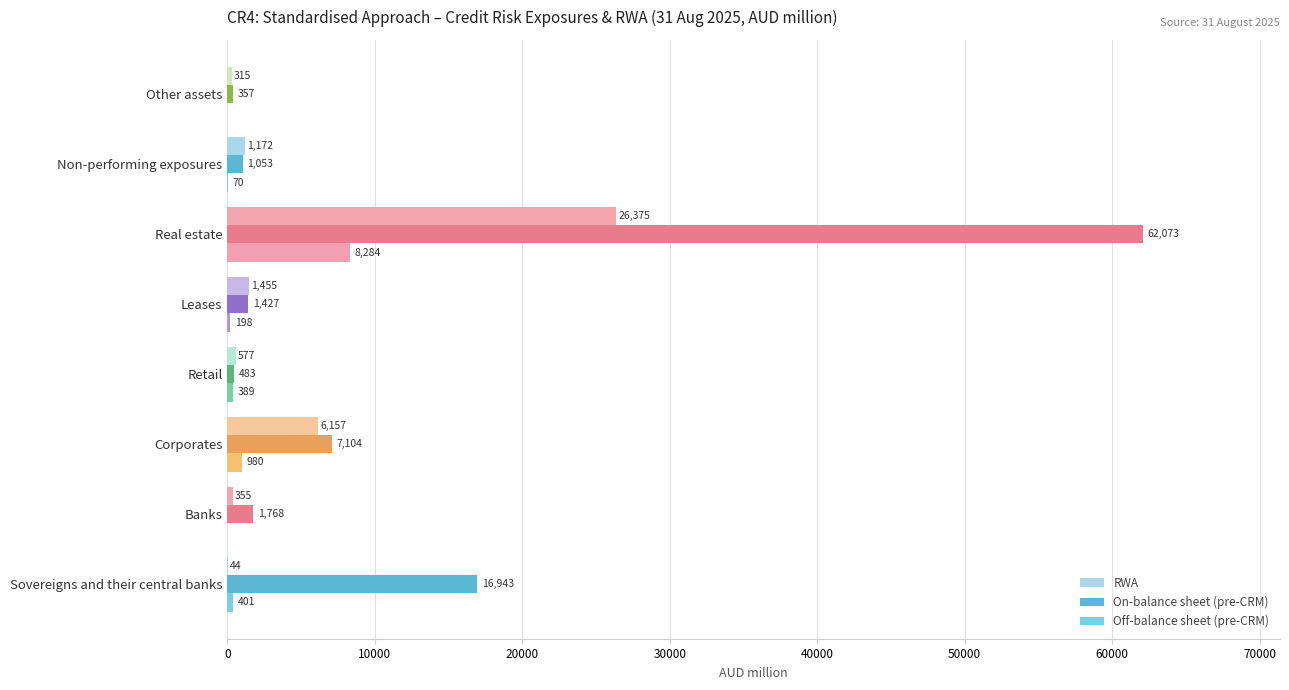

What is the sum of all RWA values?

36450